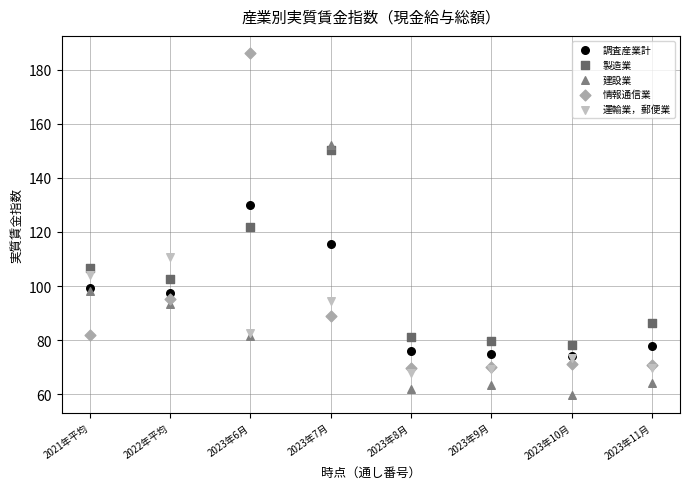

What are all the series names shown in the legend?

調査産業計, 製造業, 建設業, 情報通信業, 運輸業，郵便業